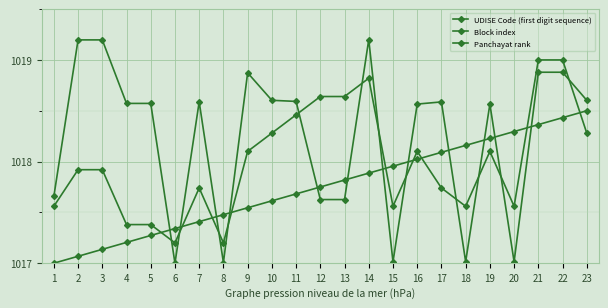

Between 4 and 12, which series saw the biggest shift?

Panchayat rank